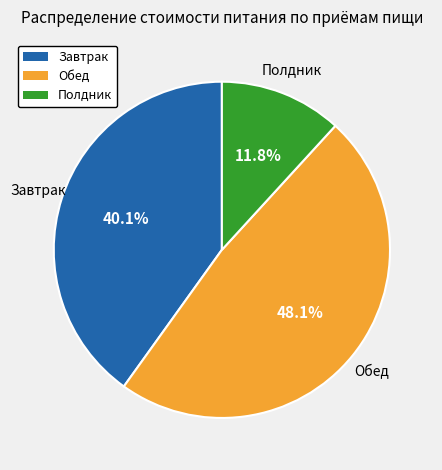

Which has a higher value, Полдник or Завтрак?

Завтрак